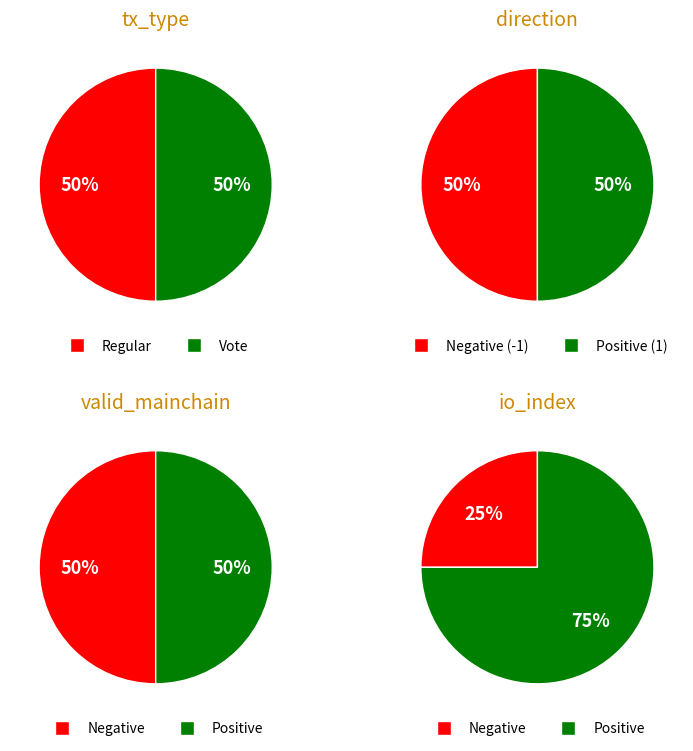

Count the number of slices in the pie.

2